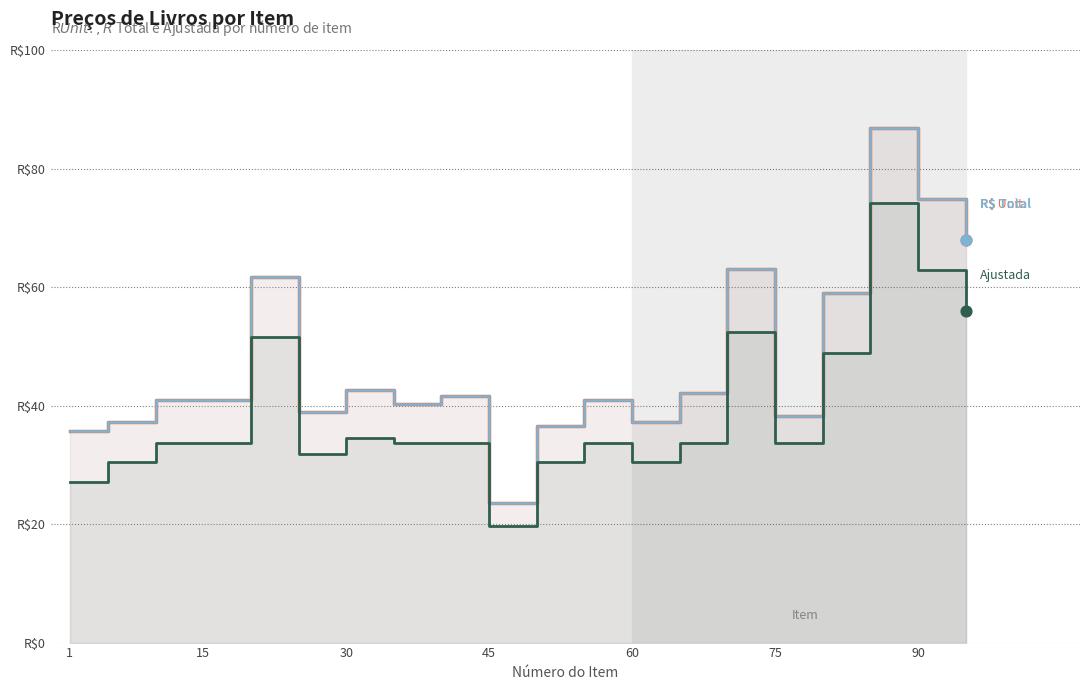

What are all the series names shown in the legend?

R$ Unit., R$ Total, Ajustada